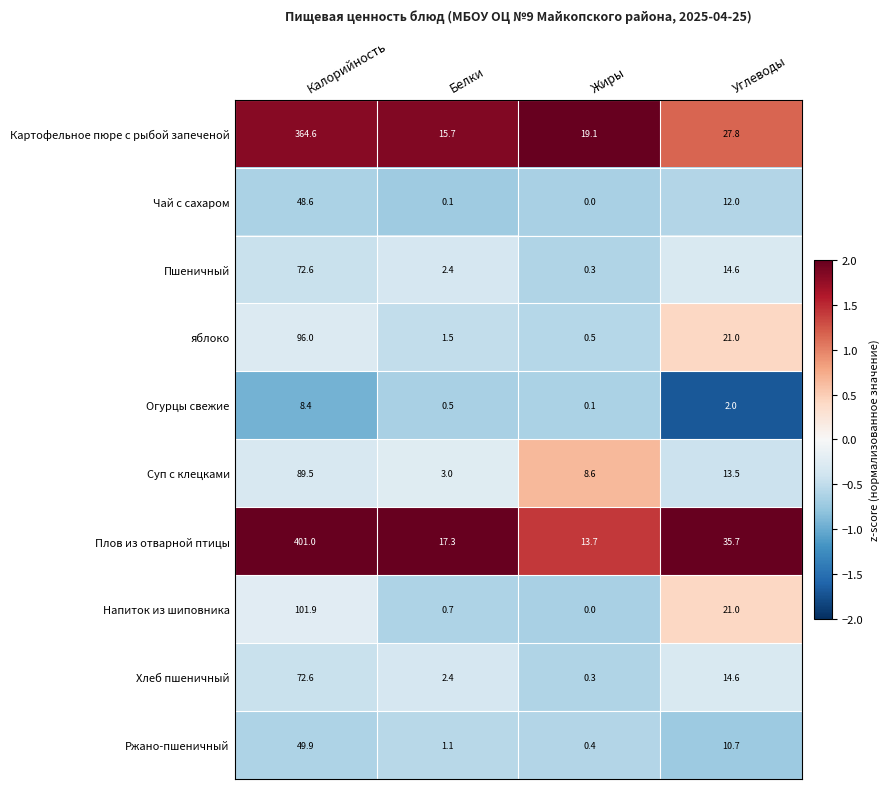

Which series has the largest total across all categories?

Плов из отварной птицы